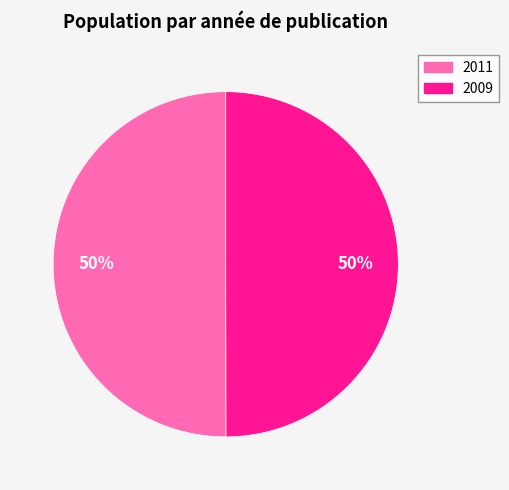

To the nearest percent, what is the combined percentage of 2011 and 2009?

100%